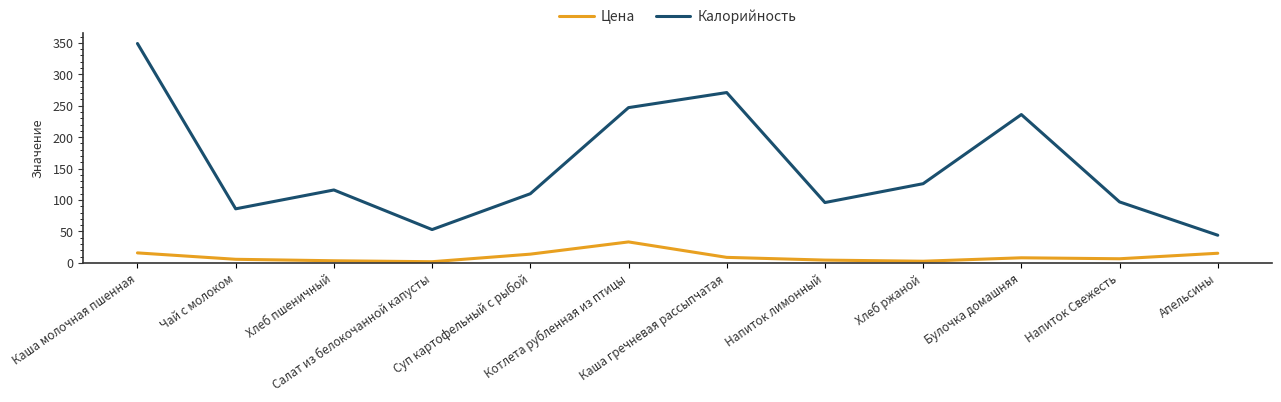

Which series has the largest total across all categories?

Калорийность